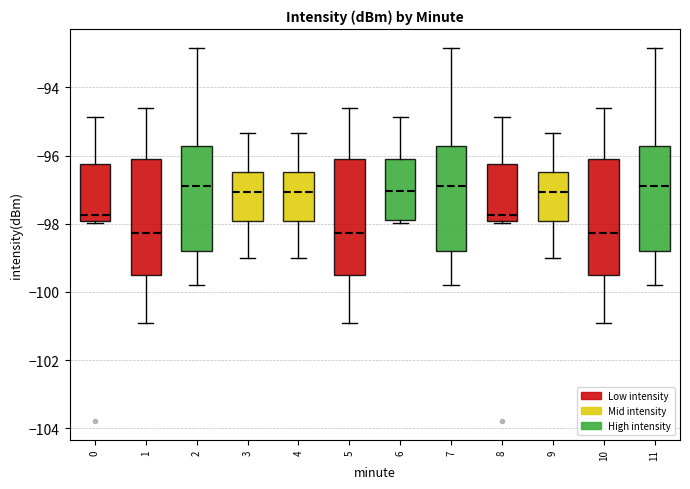

Where does the lower whisker of the box at x = 9 end on the y-axis? The values are not printed on the chart, so give them approximately, as read against the axis.

-99.0